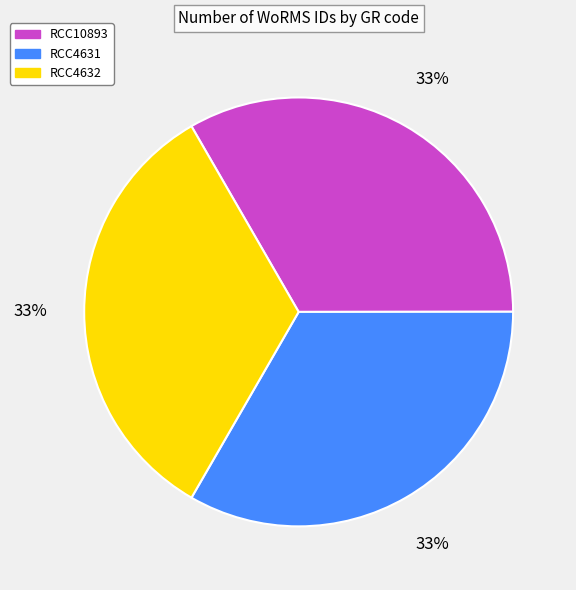

Approximately how many times larger is the value at RCC4631 compared to RCC10893?

1.0